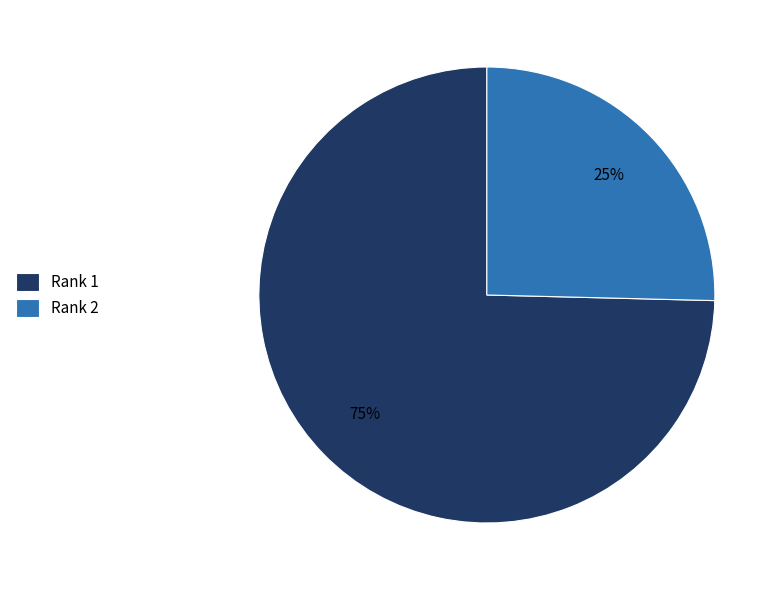

To the nearest percent, what is the average slice percentage?

50%